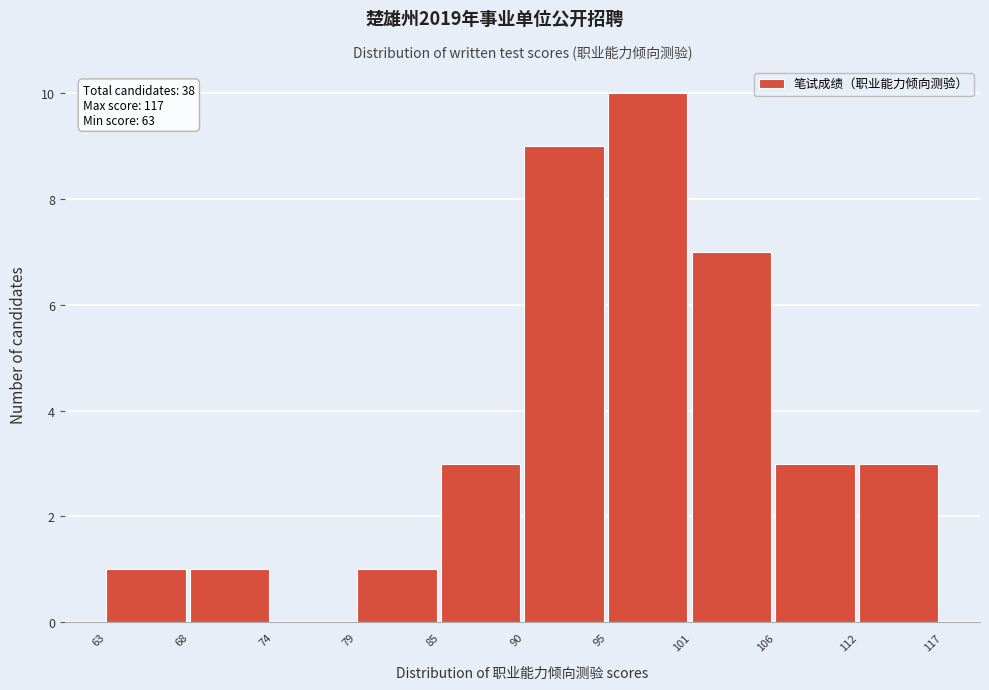

Which range on the x-axis has the tallest bar?

95 to 101